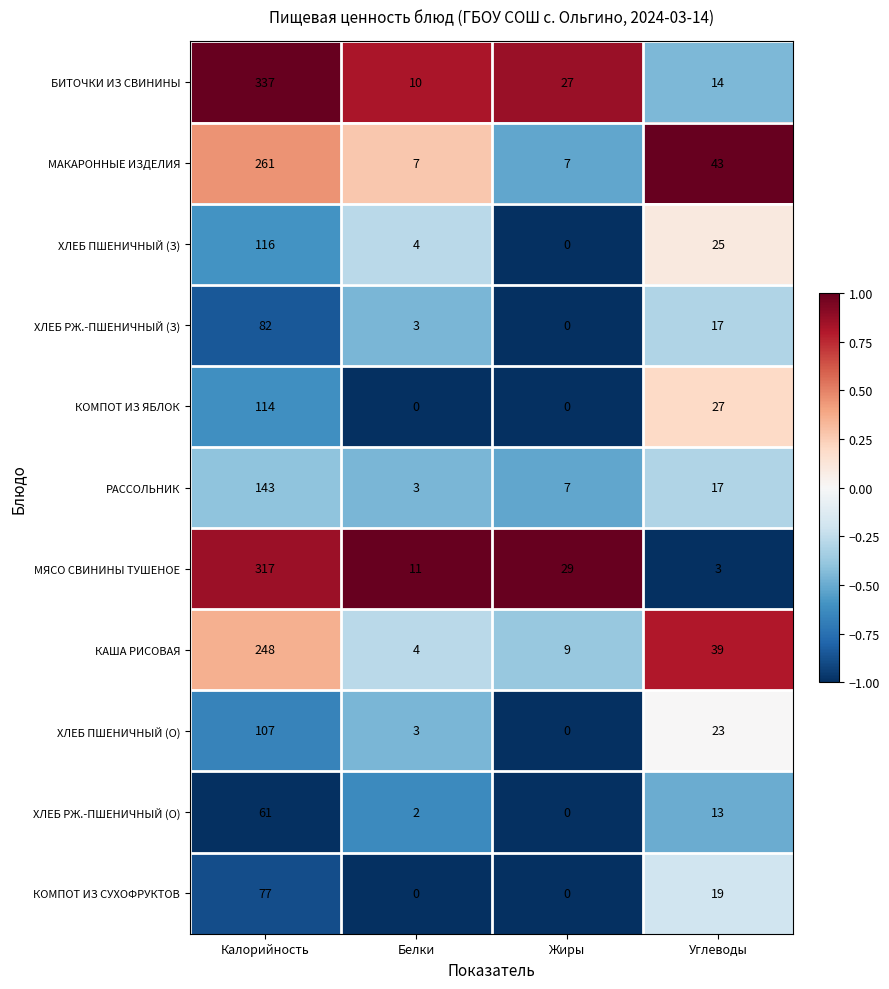

Is it true that РАССОЛЬНИК equals 7 at Жиры?

True